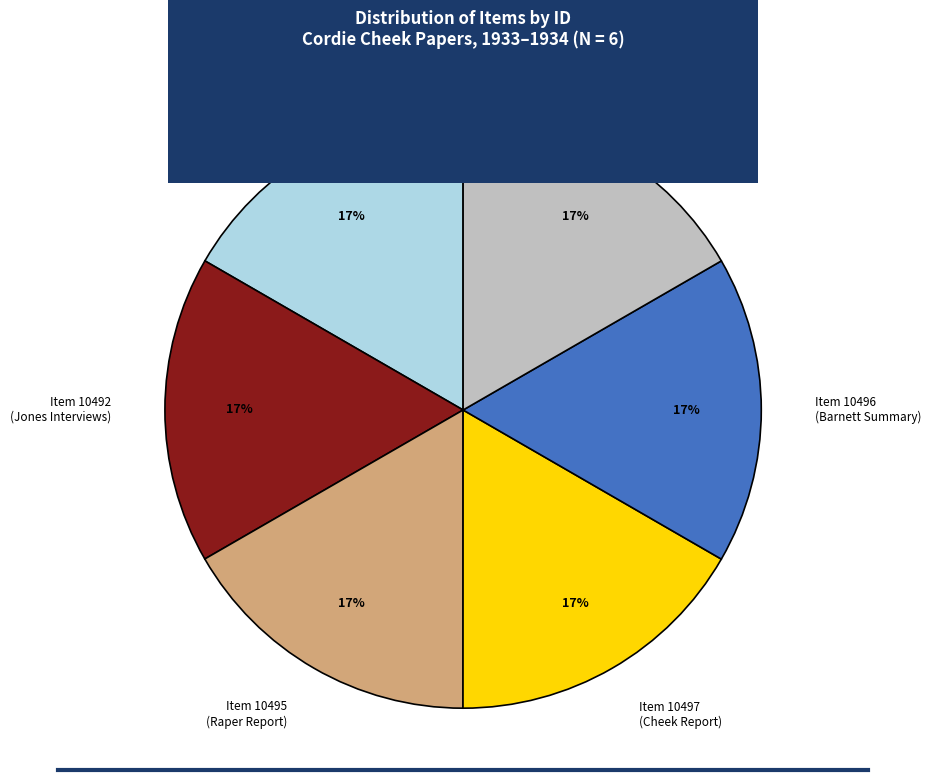

What percentage is the Item 10496 (Barnett Summary) slice, to the nearest percent?

17%